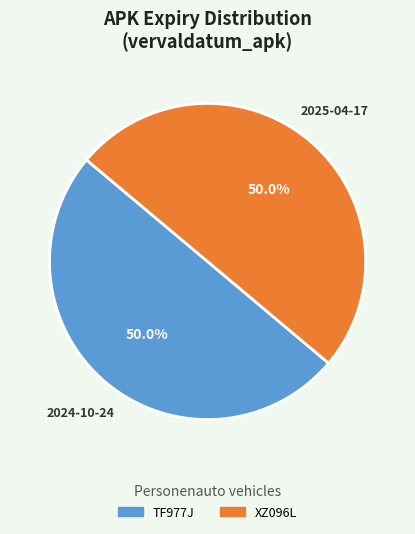

The TF977J slice represents 50% of the pie. True or false?

True